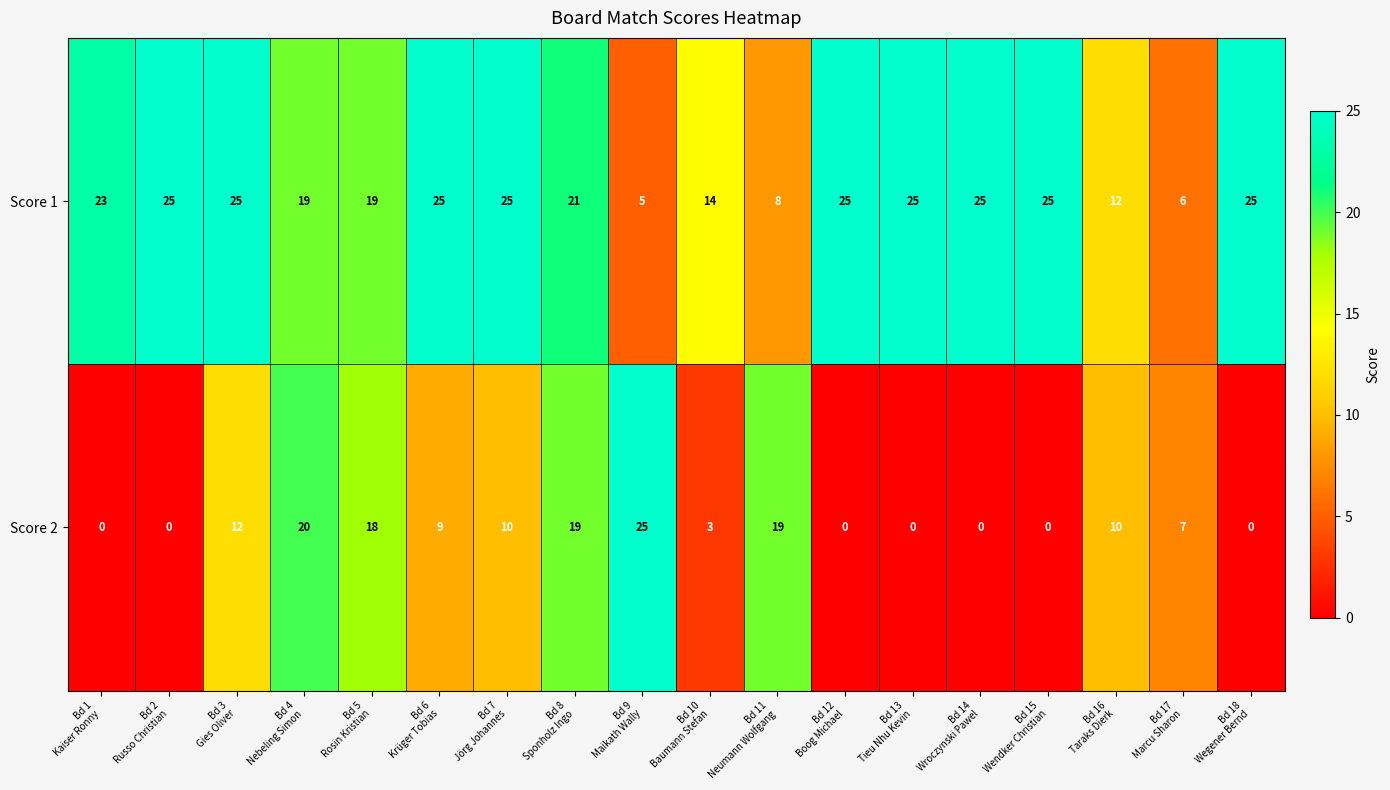

Which series has the largest range (max minus min)?

Score 2